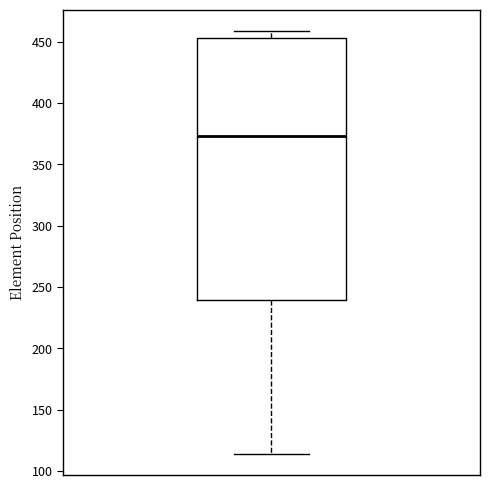

Where is the lower edge of the box on the y-axis? The values are not printed on the chart, so give them approximately, as read against the axis.

240